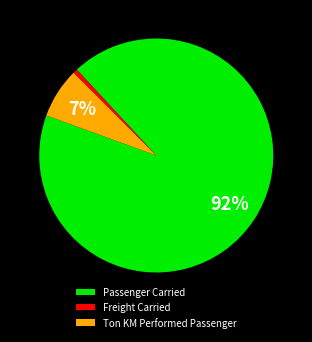

Between Passenger Carried and Ton KM Performed Passenger, which is larger?

Passenger Carried